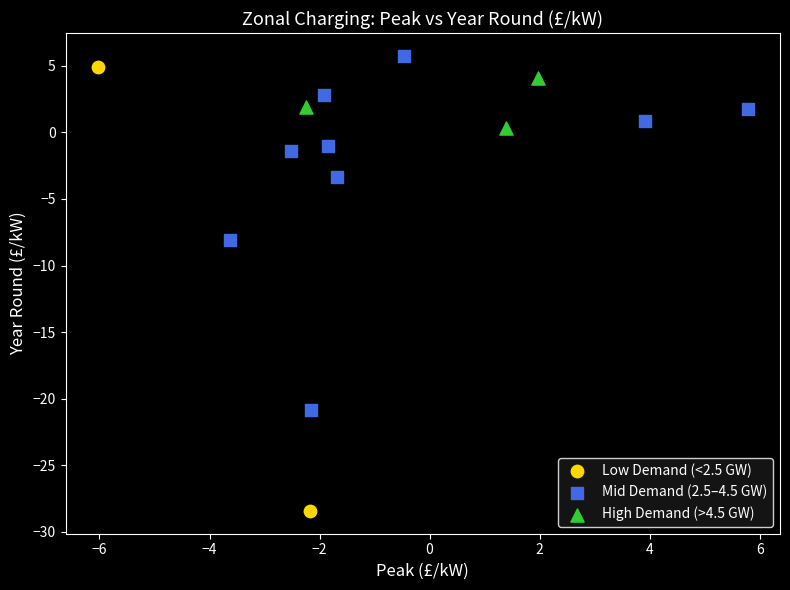

Which series reaches the maximum Y coordinate?

Mid Demand (2.5–4.5 GW)